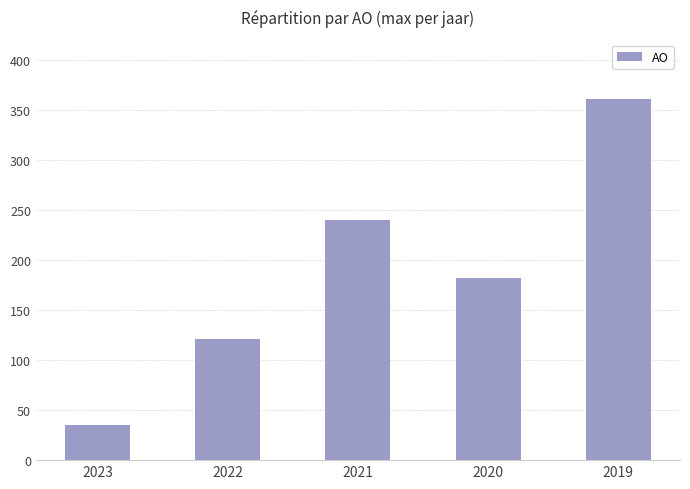

Rank the categories by value from highest to lowest.

2019, 2021, 2020, 2022, 2023